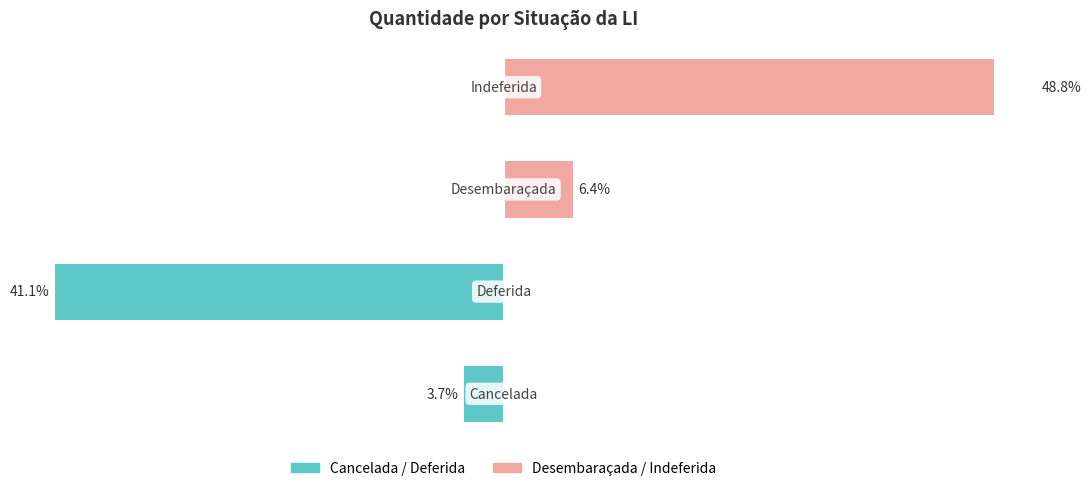

Is it true that Cancelada / Deferida equals 0.0 at 2?

True